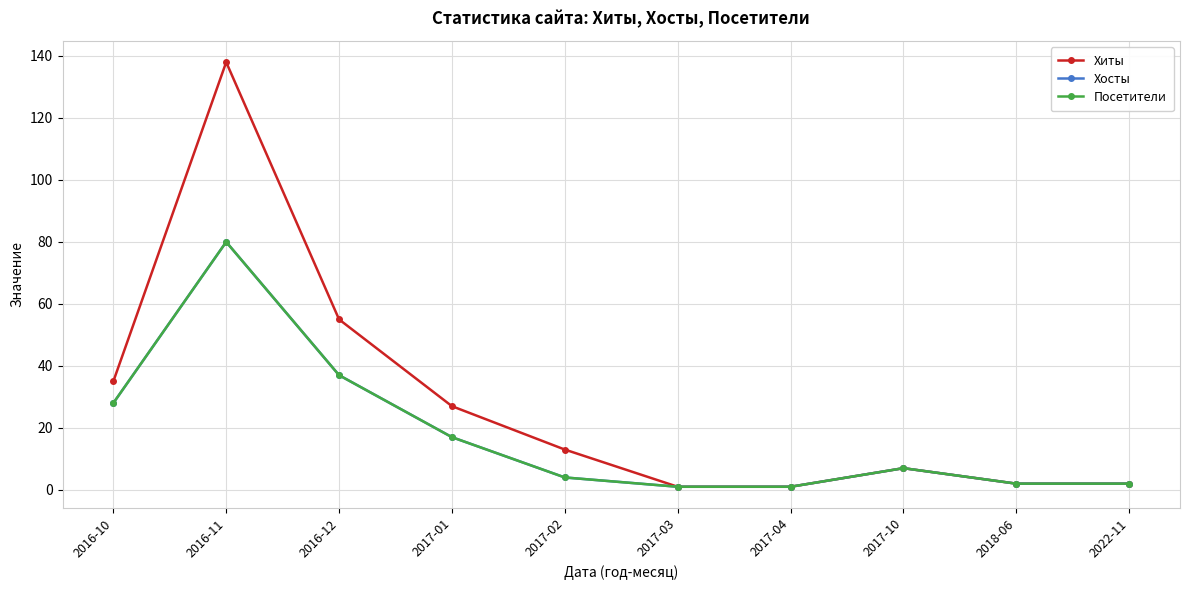

At 2017-02, list the series in order from smallest to largest.

Хосты, Посетители, Хиты